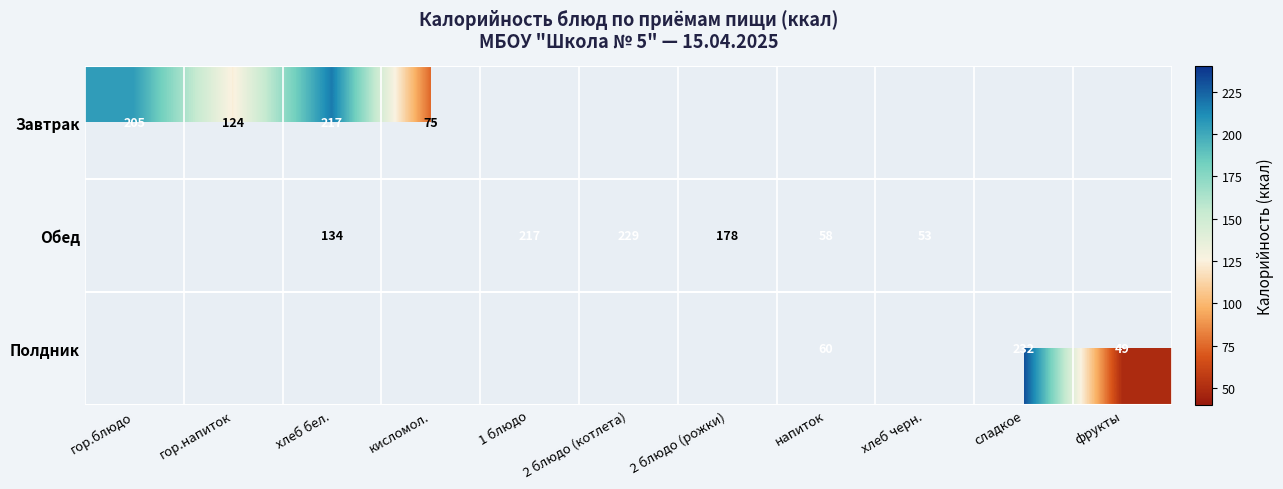

What is the sum of the Обед values at хлеб бел. and хлеб черн.?

187